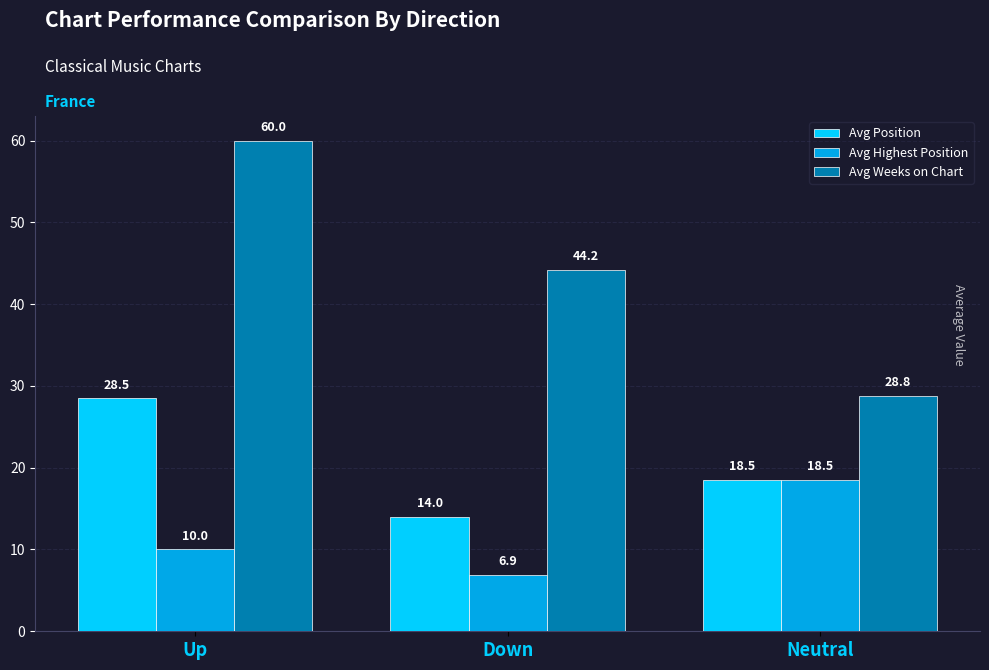

What is the label of the 3rd bar from the left?

Neutral